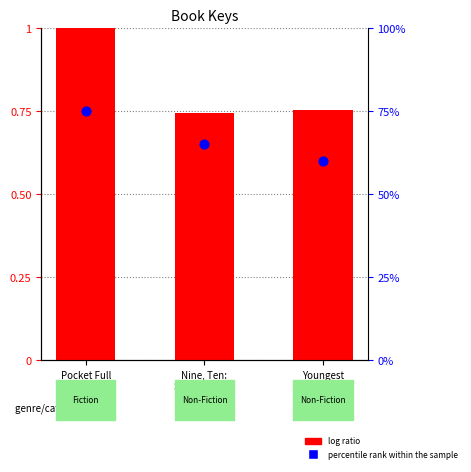

Which series has the widest spread of Y values?

log ratio